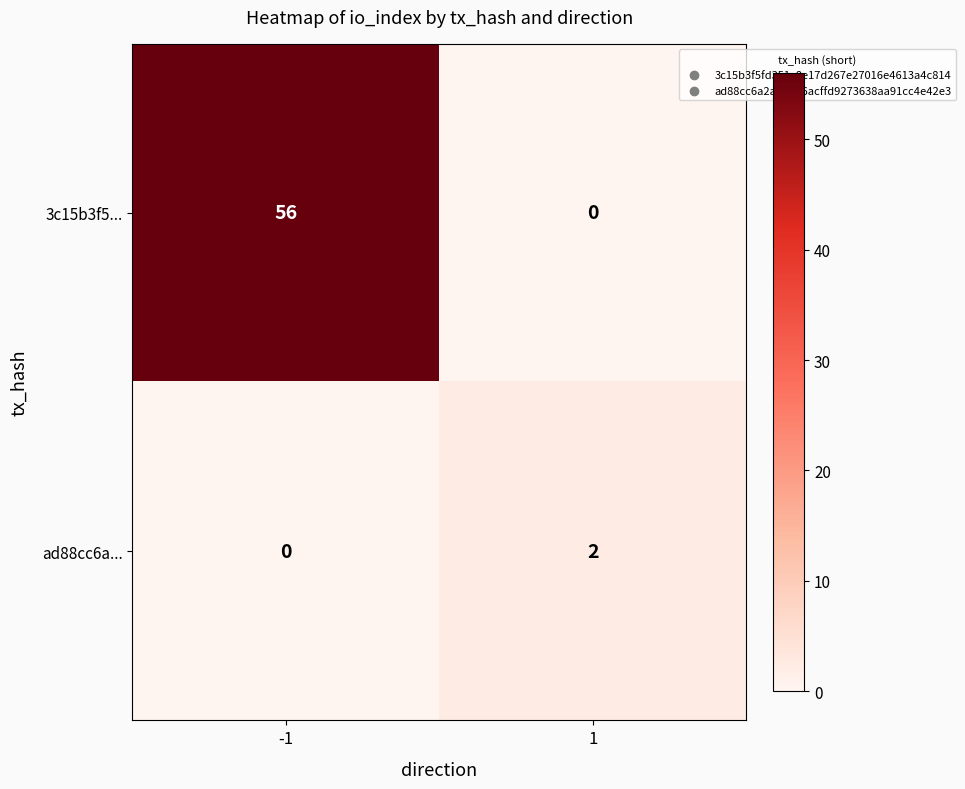

List the series in order of their overall mean, highest first.

3c15b3f5..., ad88cc6a...